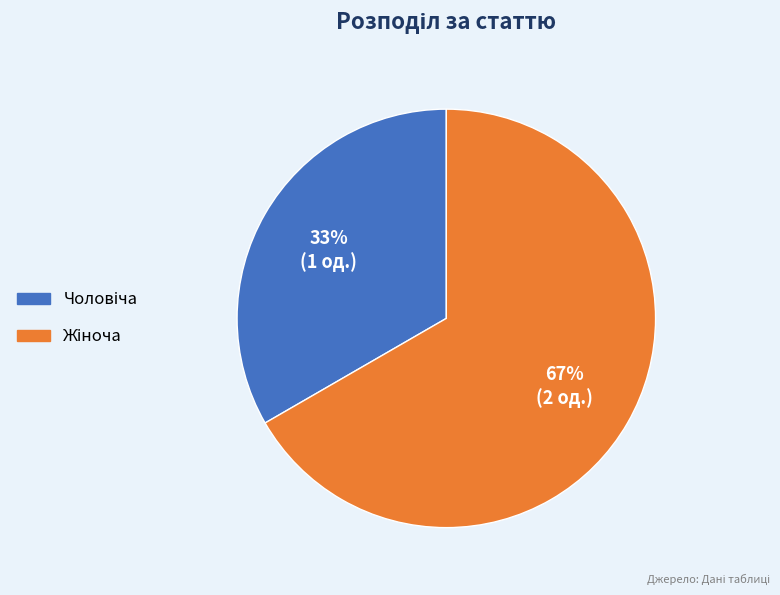

Is there a majority slice in this chart?

Yes